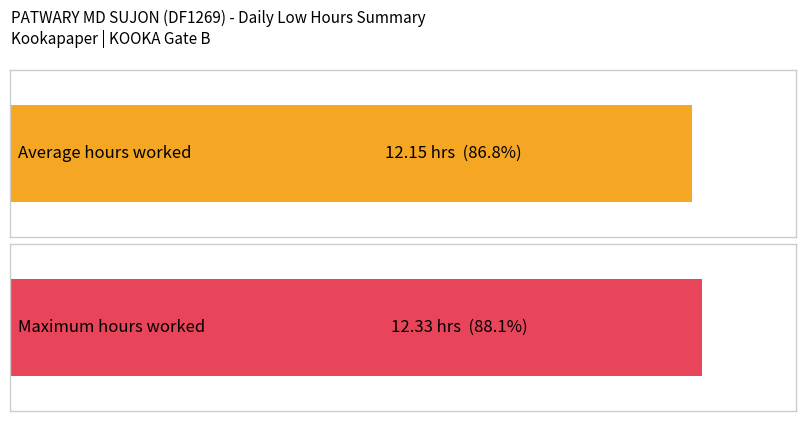

What is the sum of the values at 29 and 8?

24.5